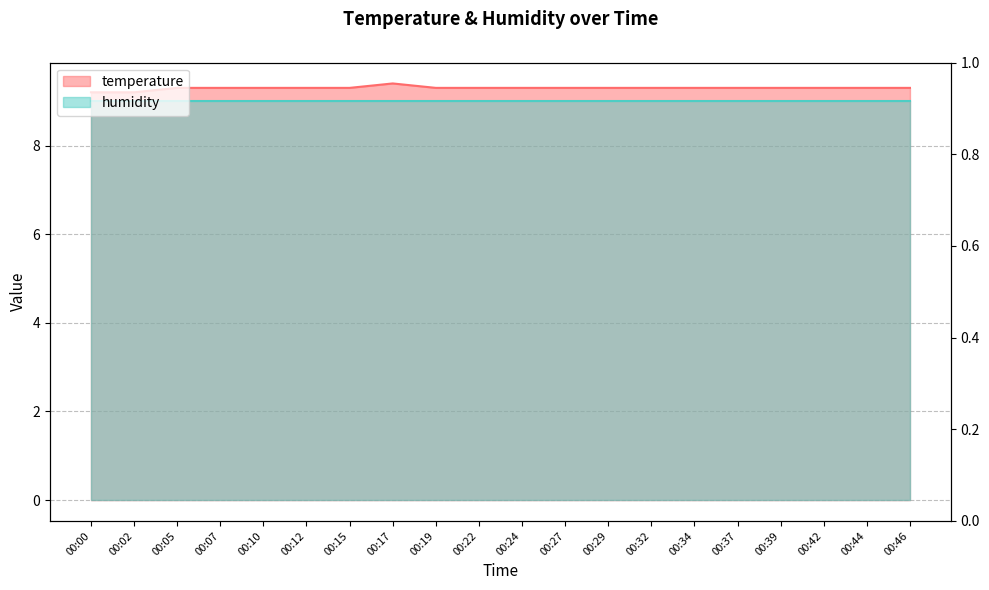

Is it true that the value at 00:05 is 12.7?

False